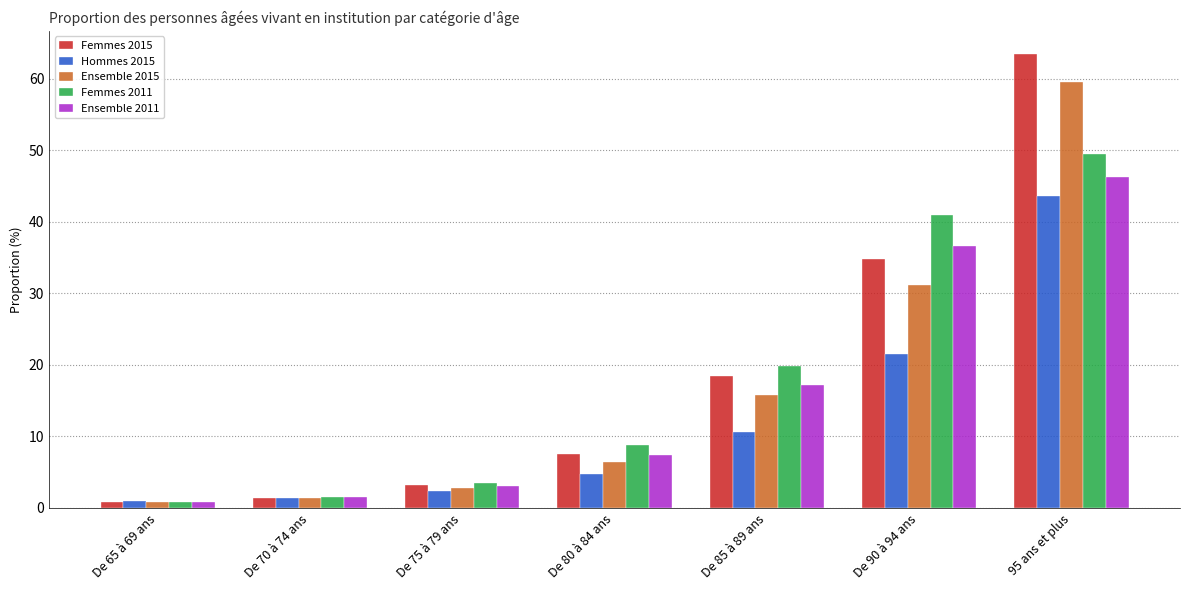

At which label does Hommes 2015 first exceed 4?

De 80 à 84 ans